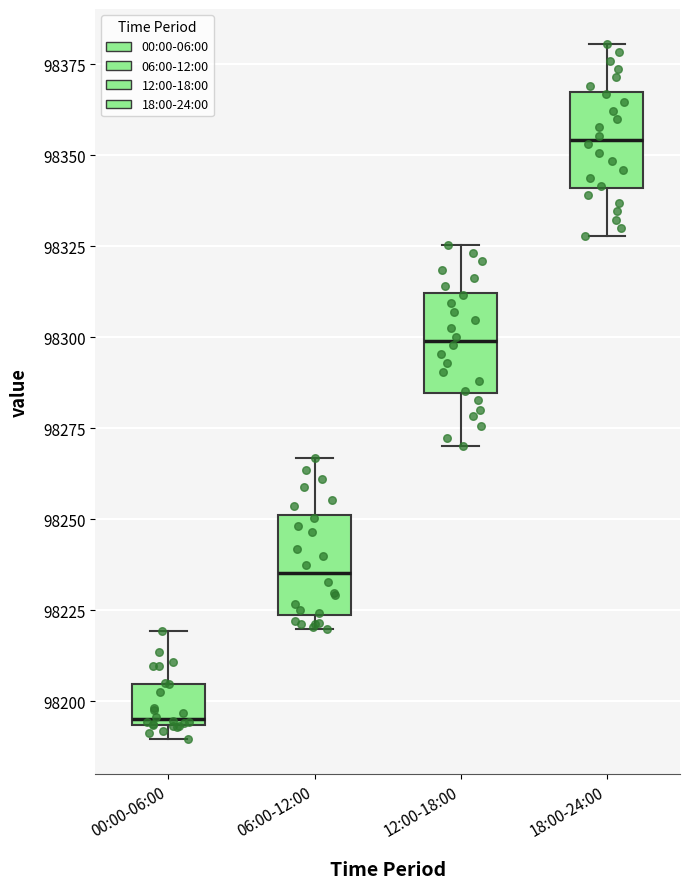

Where does the median line of the box for 06:00-12:00 sit on the y-axis? The values are not printed on the chart, so give them approximately, as read against the axis.

98235